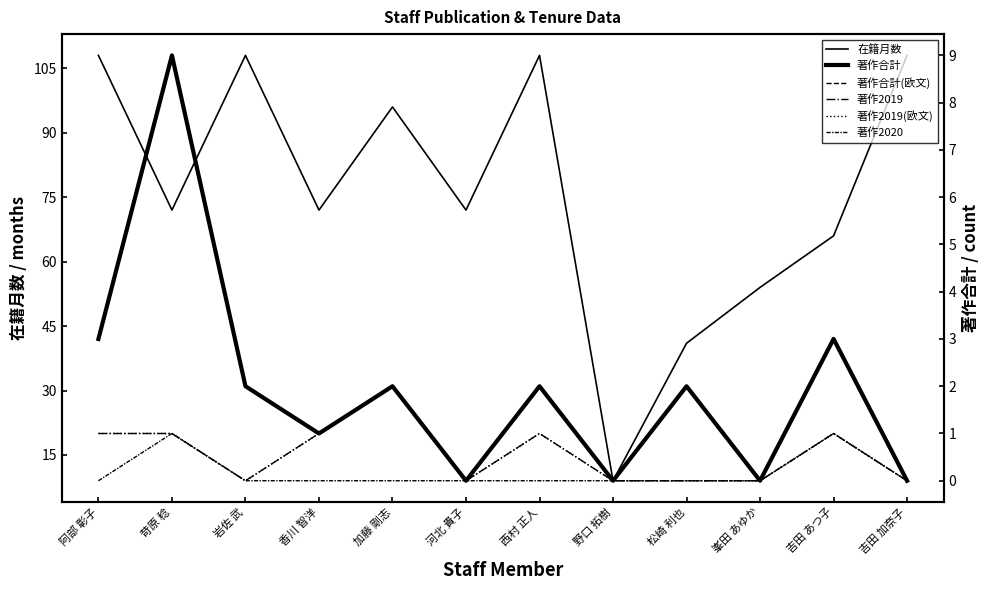

Which series changed the most between 野口 拓樹 and 吉田 加奈子?

在籍月数